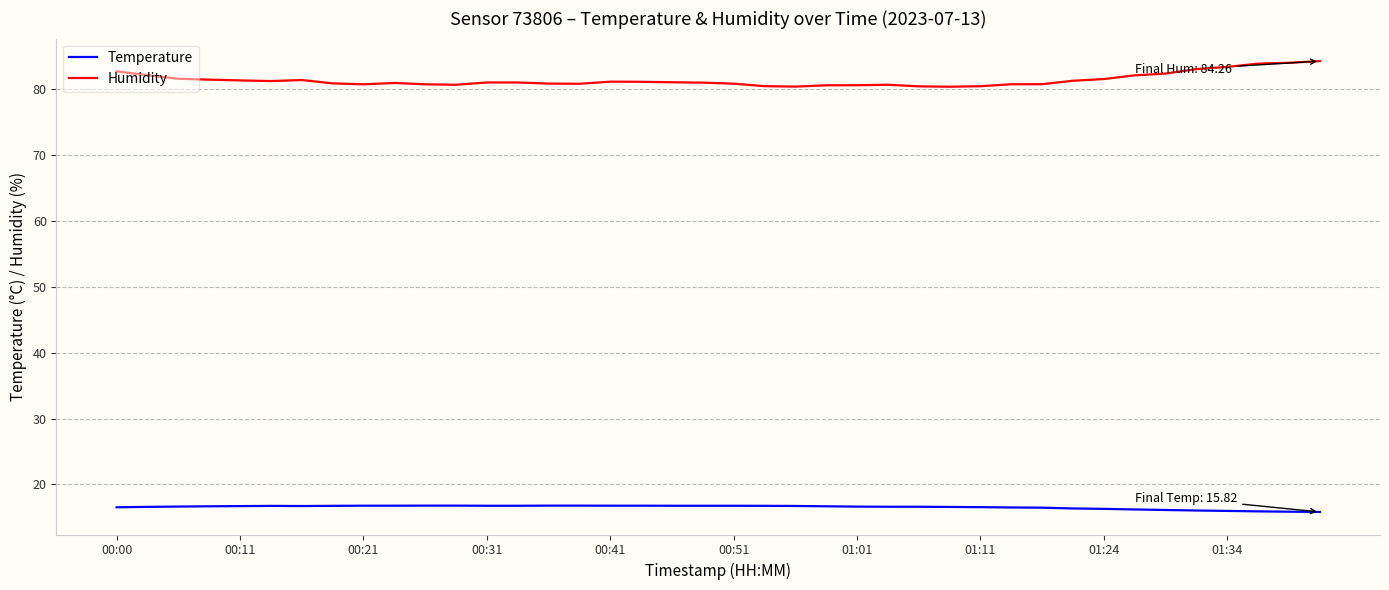

True or false: Temperature and Humidity cross at least once.

False